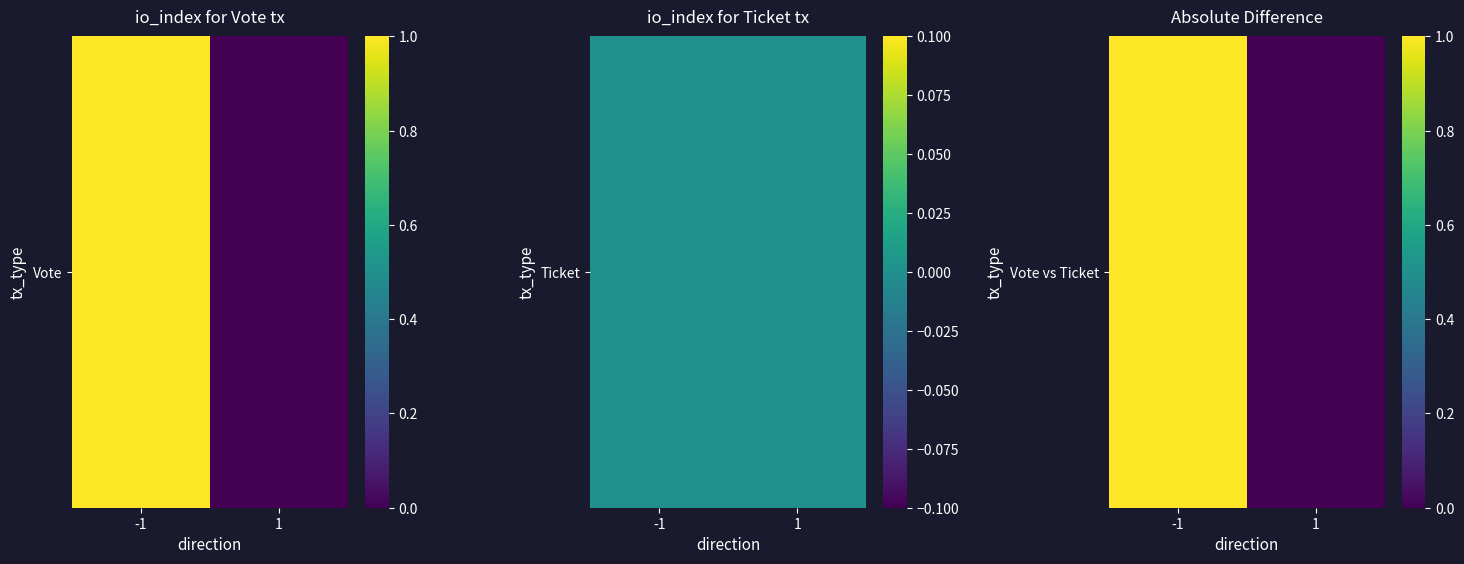

The chart shows a value of 0 at 1. True or false?

False